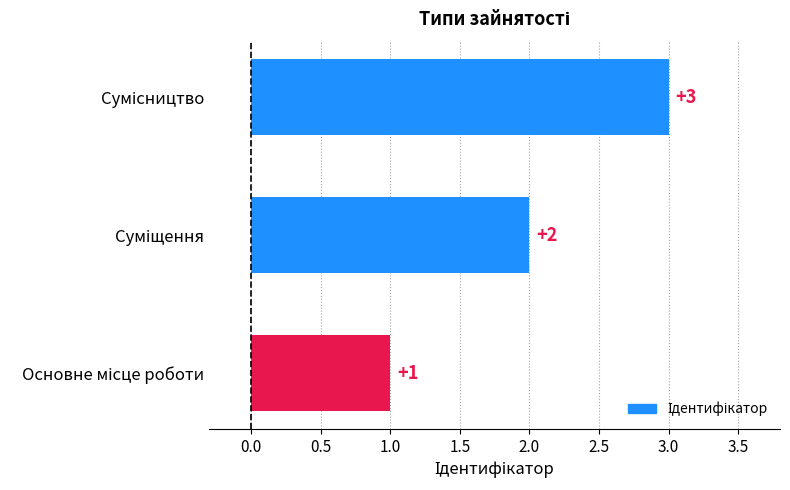

How many values are between 1 and 3?

3